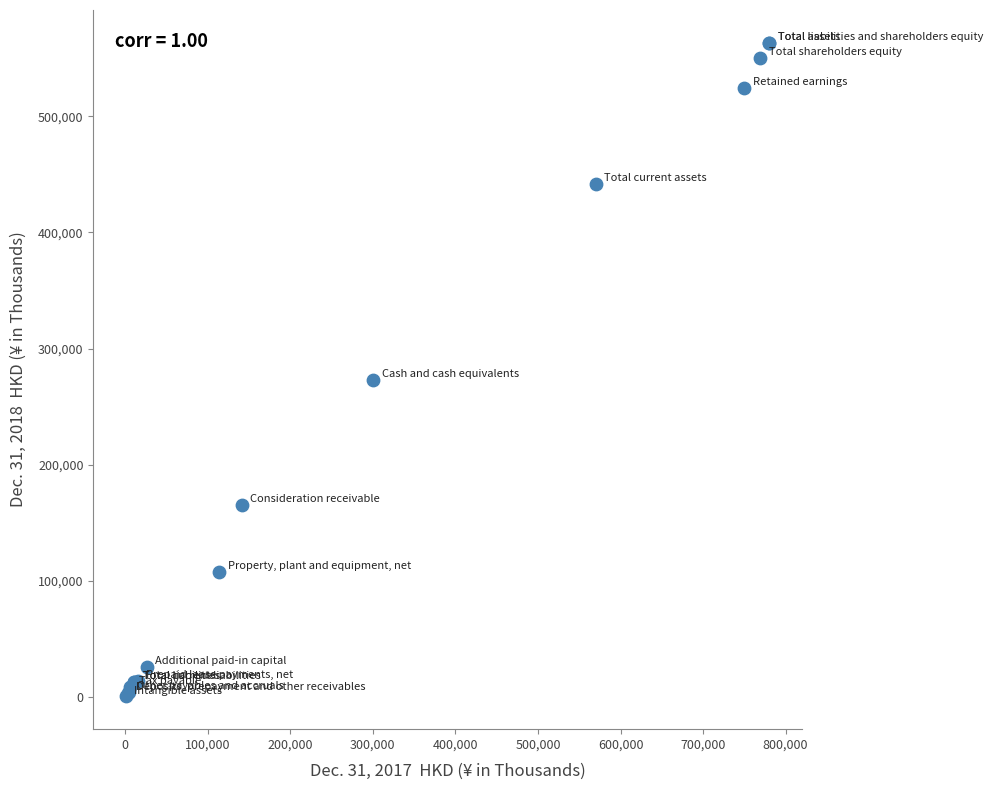

What Y value in the scatter plot is closest to 281938?

272820